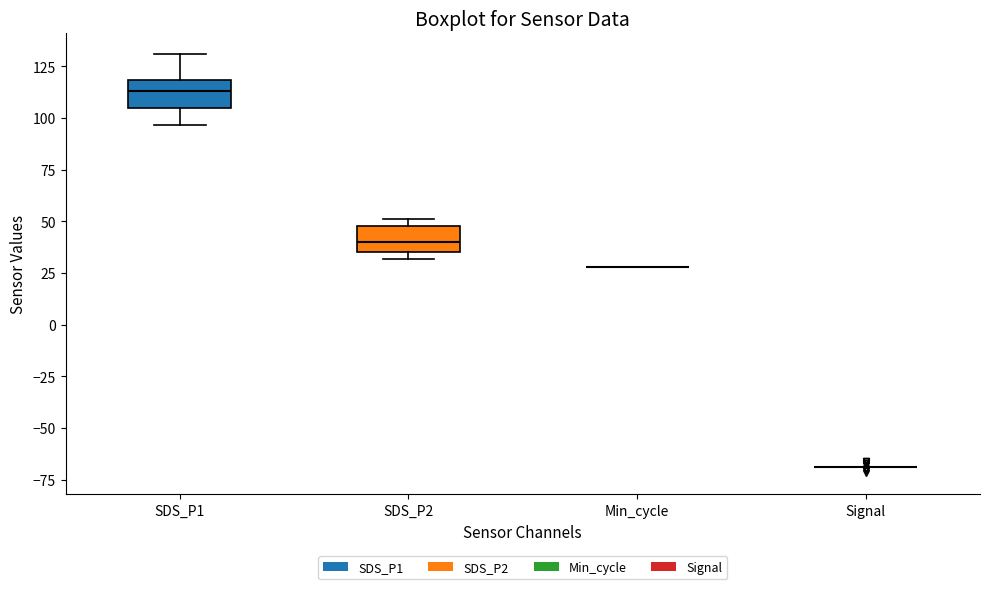

Reading left to right, read every box against the y-axis: the position of its median line, the range the box covers, and the ends of its whiskers. The values are not printed on the chart, so give them approximately, as read against the axis.

SDS_P1: median 115, box 105 to 120, whiskers 95 to 130
SDS_P2: median 40, box 35 to 50, whiskers 30 to 50 (just above the box's upper edge)
Min_cycle: box collapsed to a line at 30, whiskers 30 to 30
Signal: box collapsed to a line at -70, whiskers -70 to -70